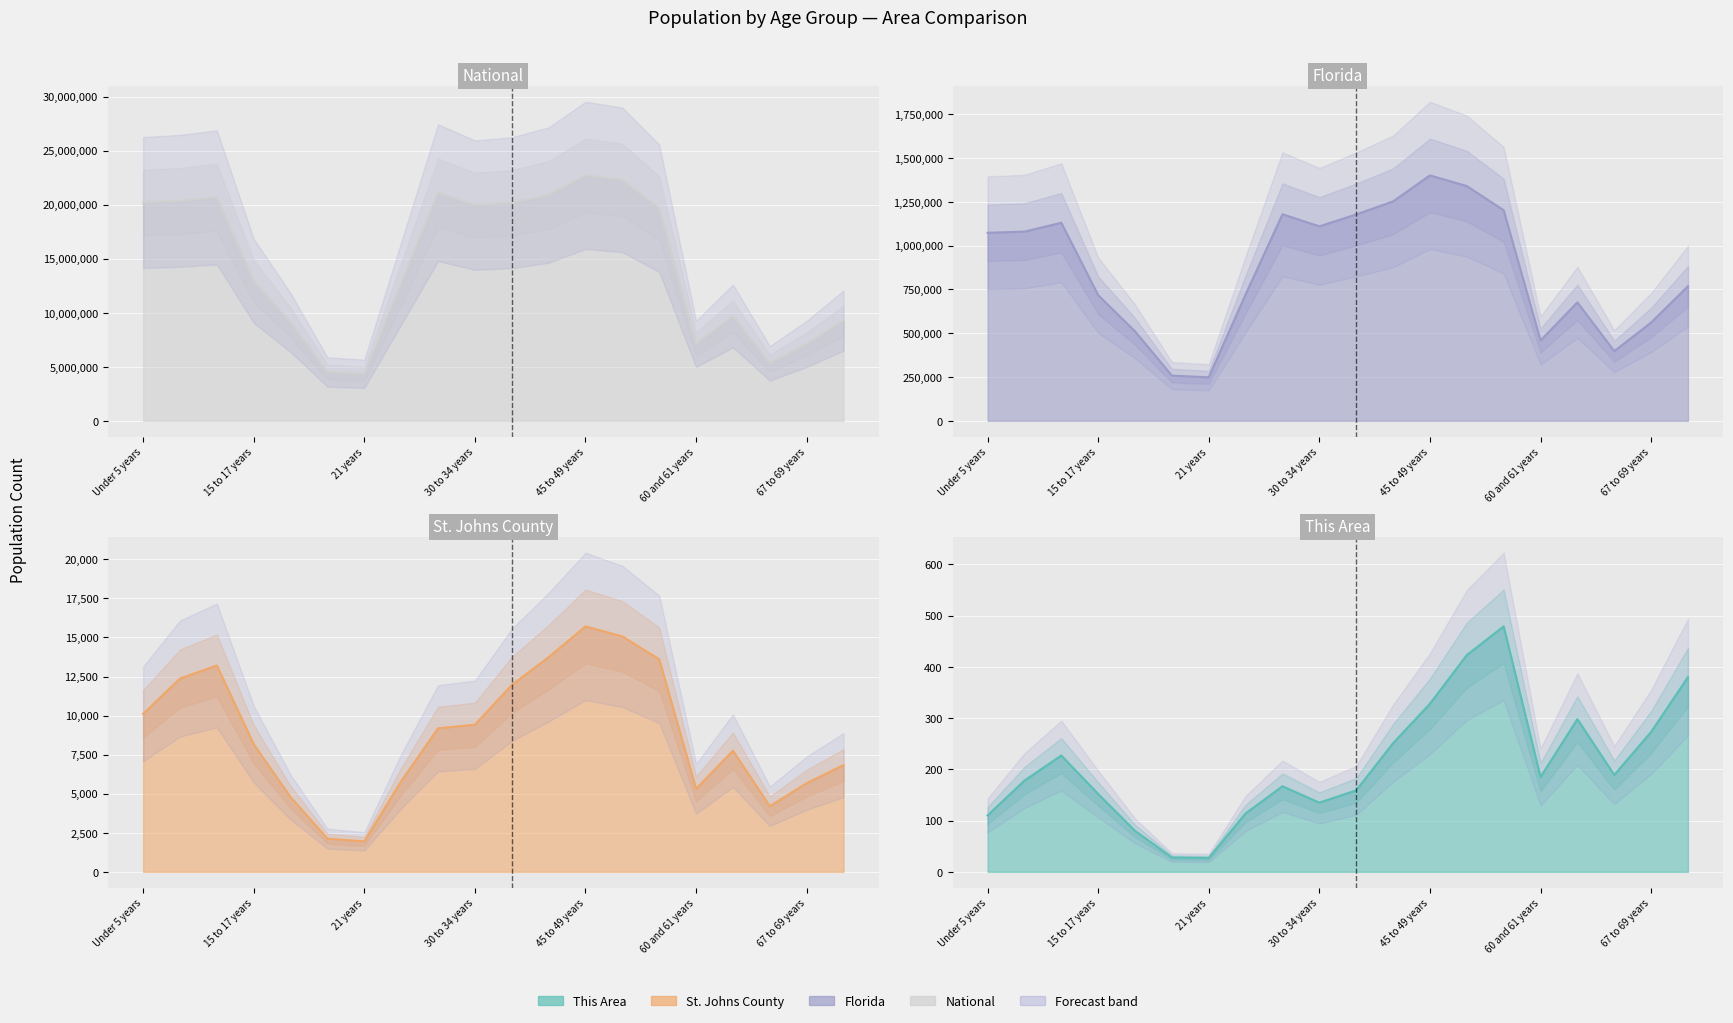

Which series has the largest range (max minus min)?

National line